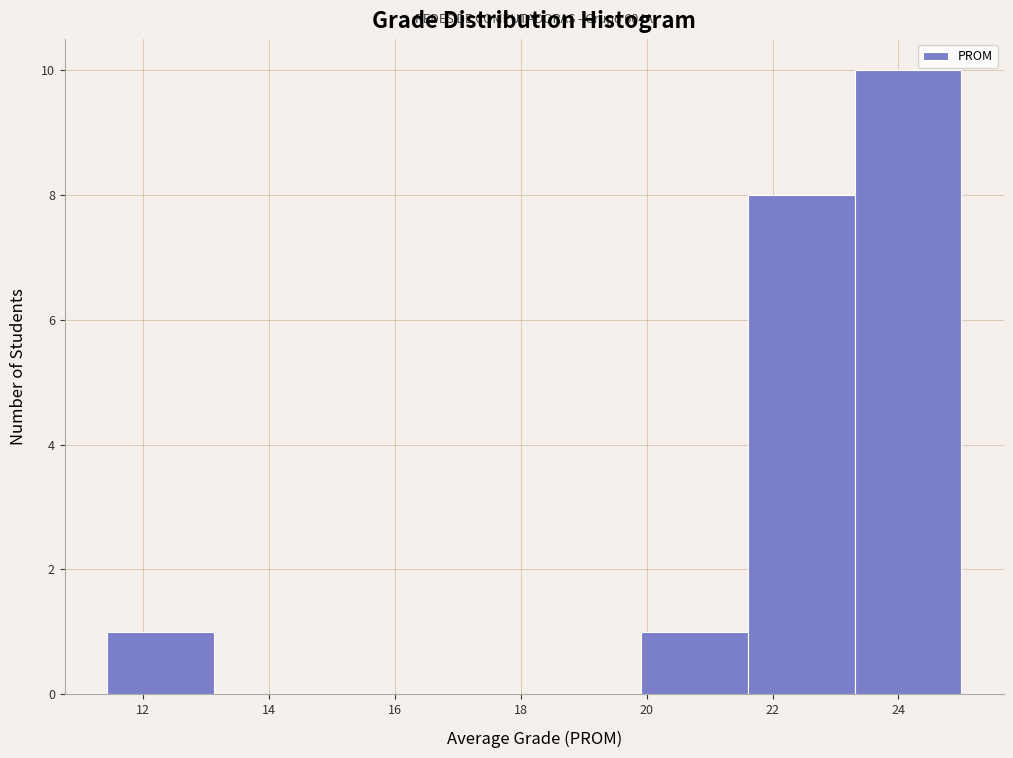

Over which range of the x-axis is the bar tallest?

23.4 to 25.0